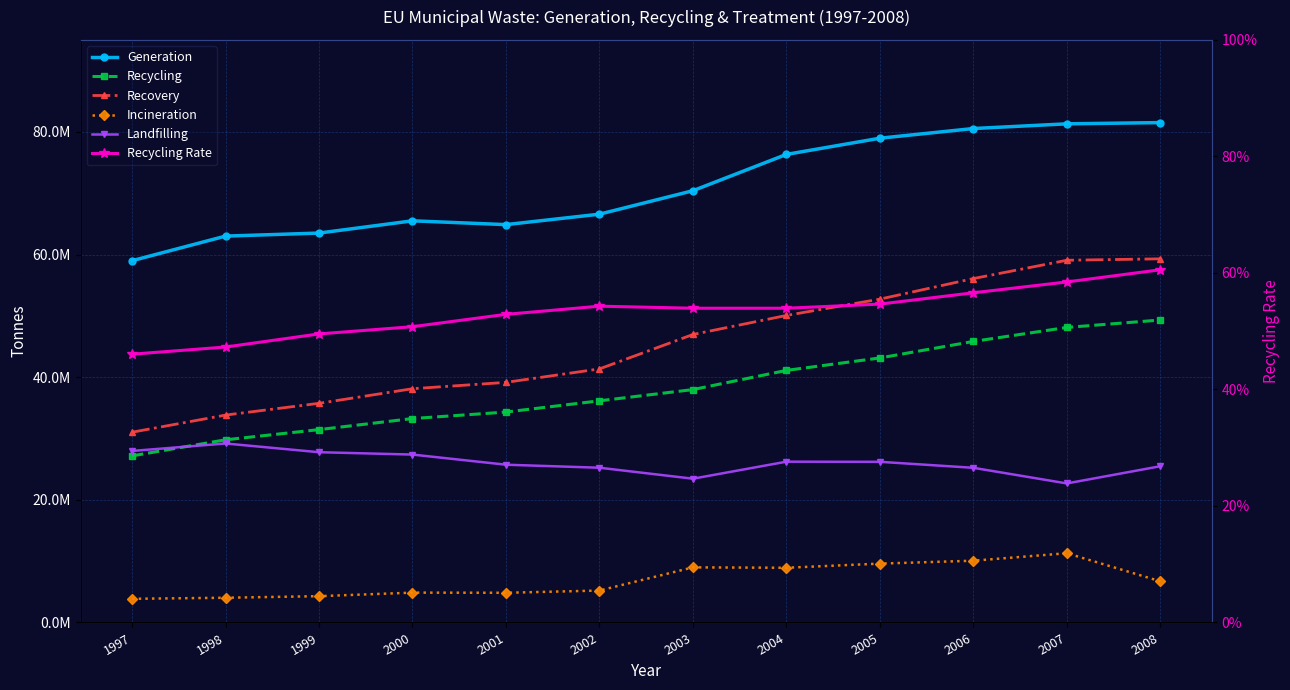

At which category is the sum across all series the highest?

2007